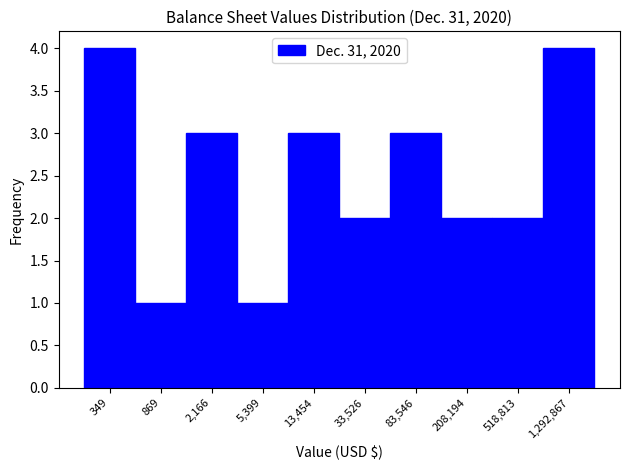

Reading left to right, transcribe all the data shown in this chart.

349=4	869=1	2,166=3	5,399=1	13,454=3	33,526=2	83,546=3	208,194=2	518,813=2	1,292,867=4